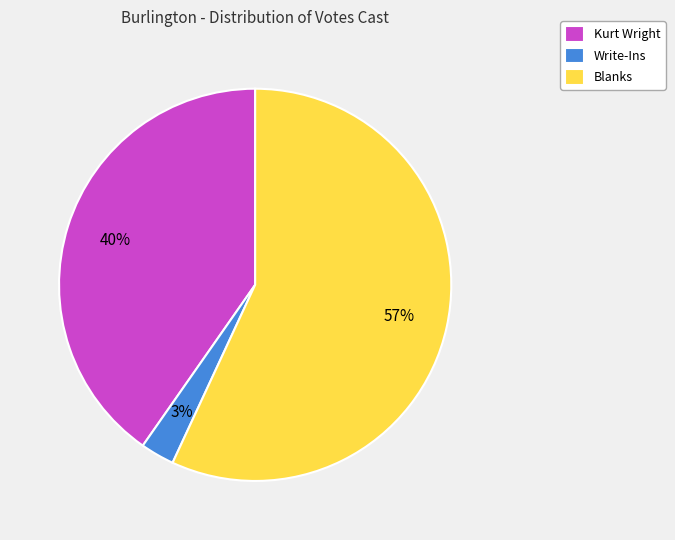

Which category has the smallest portion of the pie?

Write-Ins